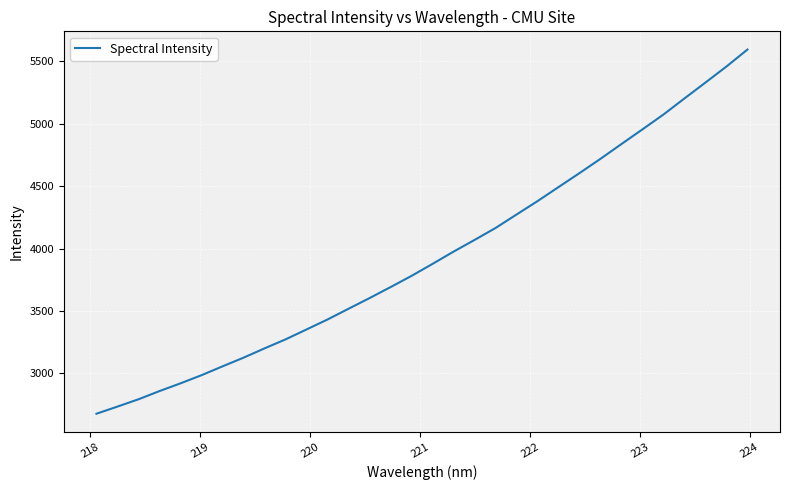

What is the maximum value shown in the chart?

5594.8